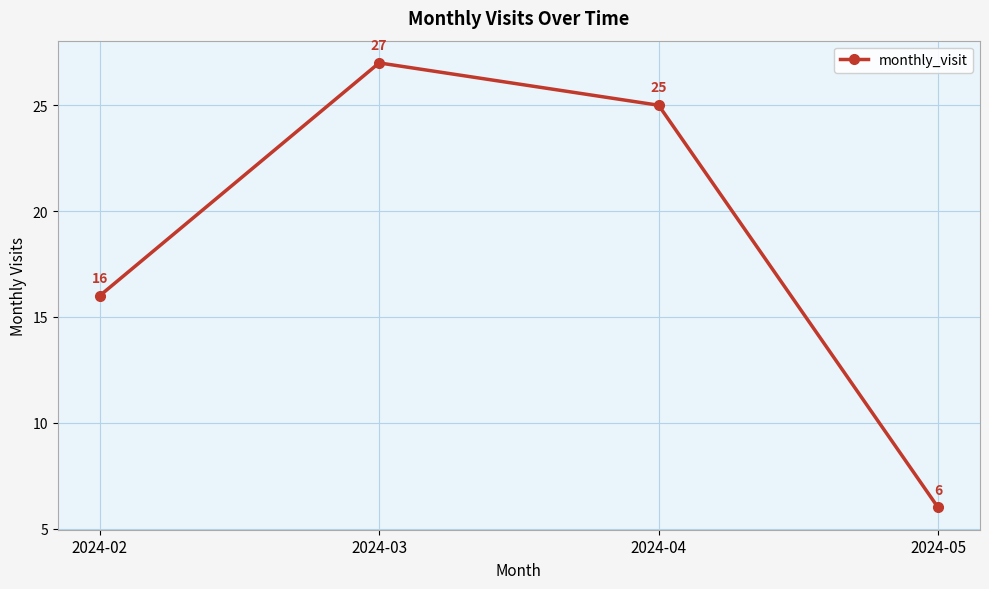

What is the difference between the maximum and minimum values?

21